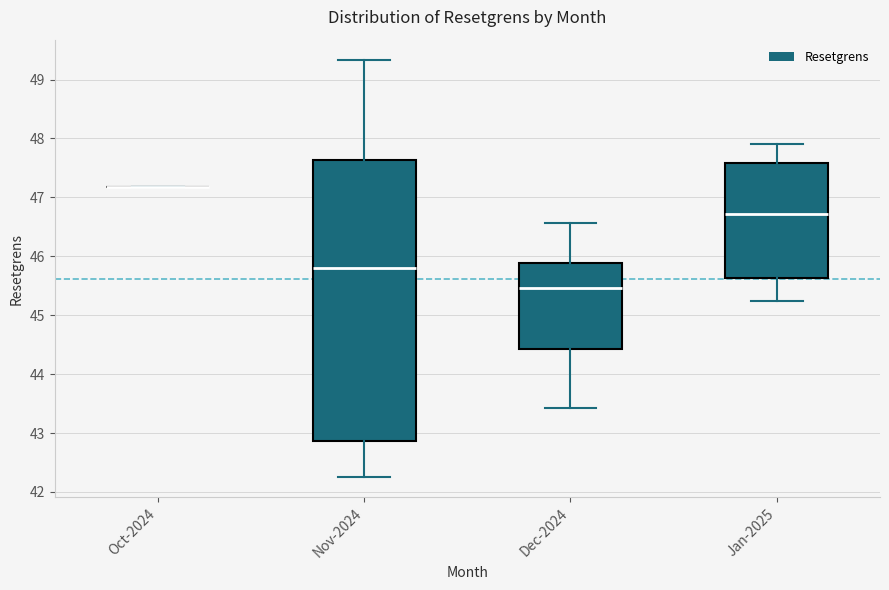

Where does the median line of the box for Dec-2024 sit on the y-axis? The values are not printed on the chart, so give them approximately, as read against the axis.

45.5